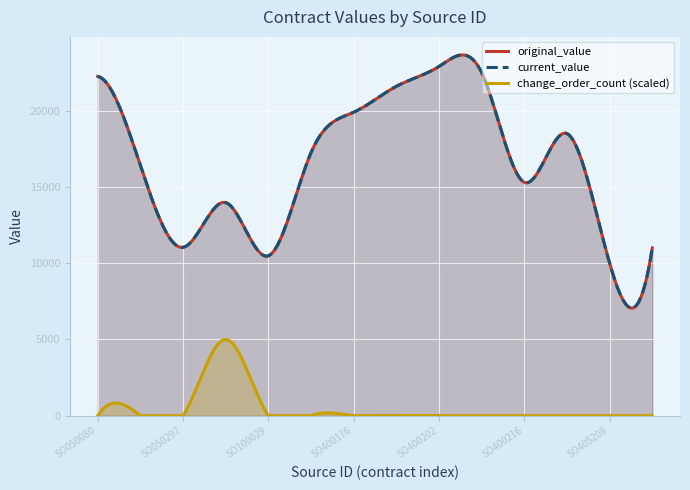

Reading right to left, extract all data points from this chart.

original_value: SO405209=11000	SO405208=10000	SO402171=18500	SO400216=15300	SO400206=22500	SO400202=22900	SO400179=21600	SO400176=19900	SO400175=17250	SO100029=10485	SO100009=13975	SO050297=11040	SO050296=16400	SO050080=22250
current_value: SO405209=11000	SO405208=10000	SO402171=18500	SO400216=15300	SO400206=22500	SO400202=22900	SO400179=21600	SO400176=19900	SO400175=17250	SO100029=10485	SO100009=13975	SO050297=11040	SO050296=16400	SO050080=22250
change_order_count: SO405209=0	SO405208=0	SO402171=0	SO400216=0	SO400206=0	SO400202=0	SO400179=0	SO400176=0	SO400175=0	SO100029=0	SO100009=1	SO050297=0	SO050296=0	SO050080=0